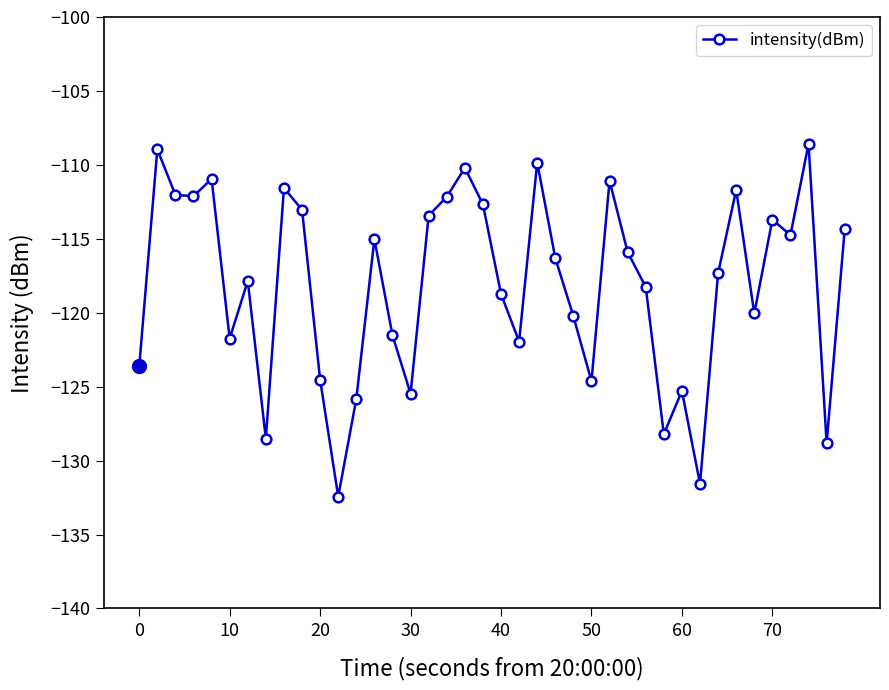

What is the minimum value shown in the chart?

-132.4